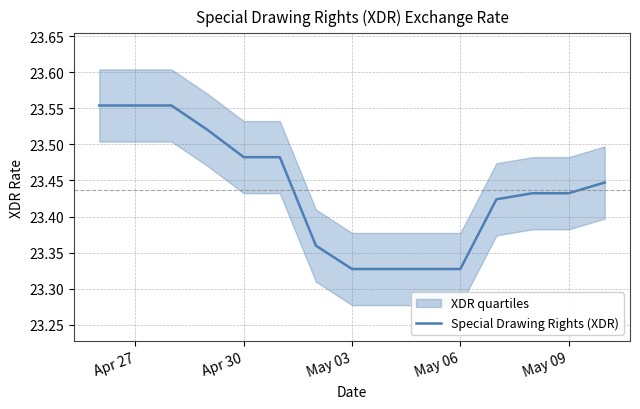

What is the average value?

23.4